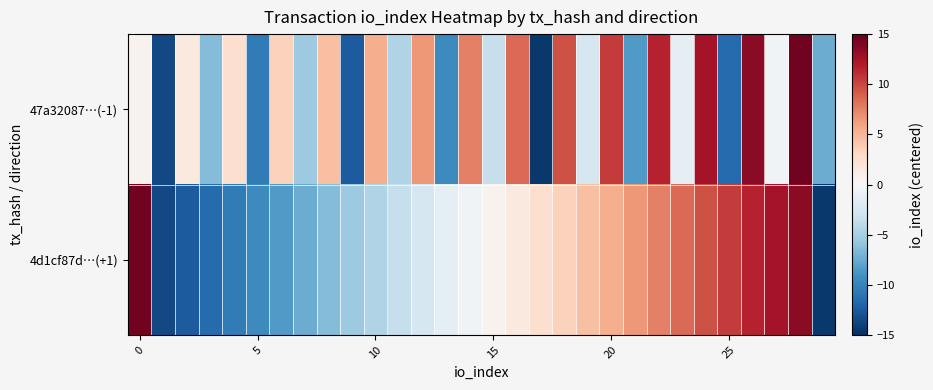

Reading left to right, extract all data points from this chart.

47a32087…(-1): 0.5	-13.5	1.5	-6.5	2.5	-10.5	3.5	-5.5	4.5	-12.5	5.5	-4.5	6.5	-9.5	7.5	-3.5	8.5	-14.5	9.5	-2.5	10.5	-8.5	11.5	-1.5	12.5	-11.5	13.5	-0.5	14.5	-7.5
4d1cf87d…(+1): 14.5	-13.5	-12.5	-11.5	-10.5	-9.5	-8.5	-7.5	-6.5	-5.5	-4.5	-3.5	-2.5	-1.5	-0.5	0.5	1.5	2.5	3.5	4.5	5.5	6.5	7.5	8.5	9.5	10.5	11.5	12.5	13.5	-14.5